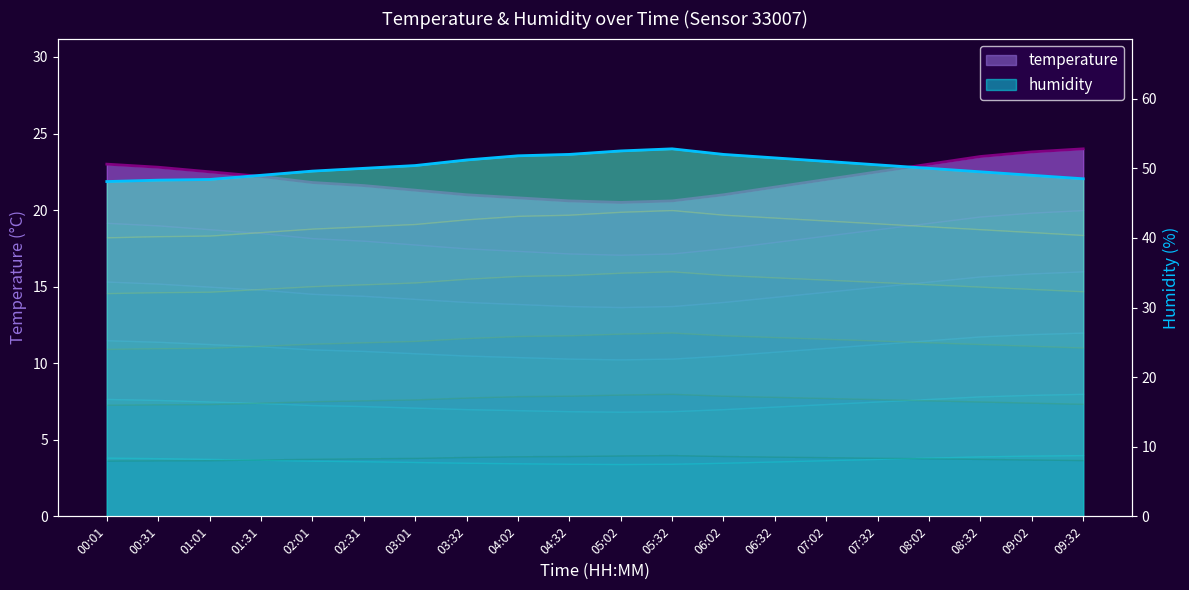

Is it true that humidity equals 50.0 at 02:31?

True